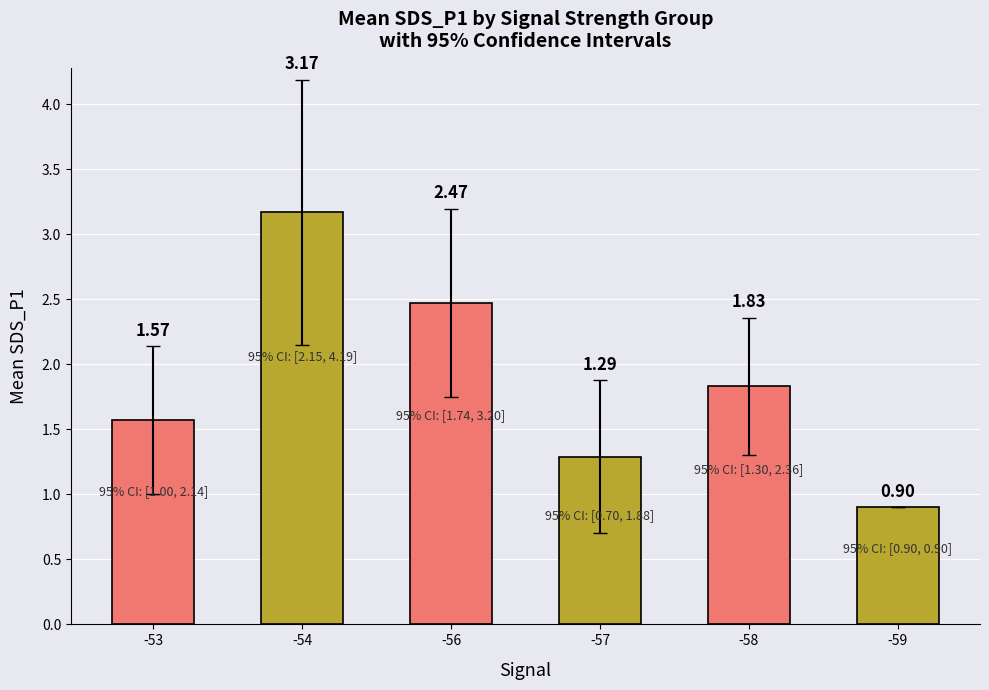

What is the change in value from -53 to -57?

-0.3